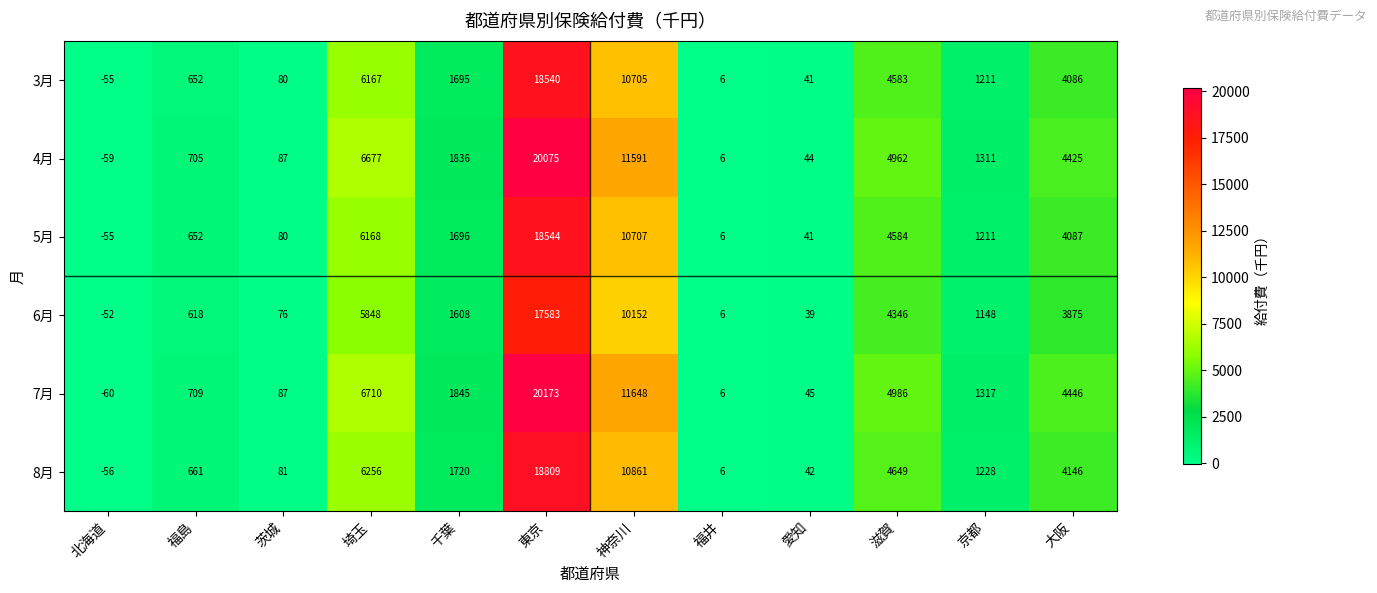

Which series has the largest total across all categories?

7月